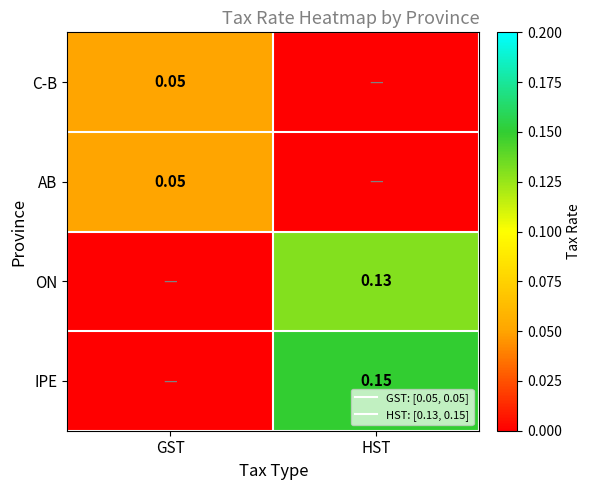

Count the C-B values in the range 0 to 1.

2